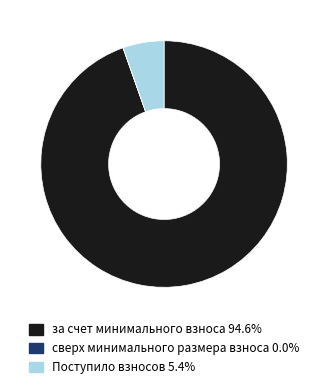

Do за счет минимального взноса and Поступило взносов together represent more than half of the pie?

Yes